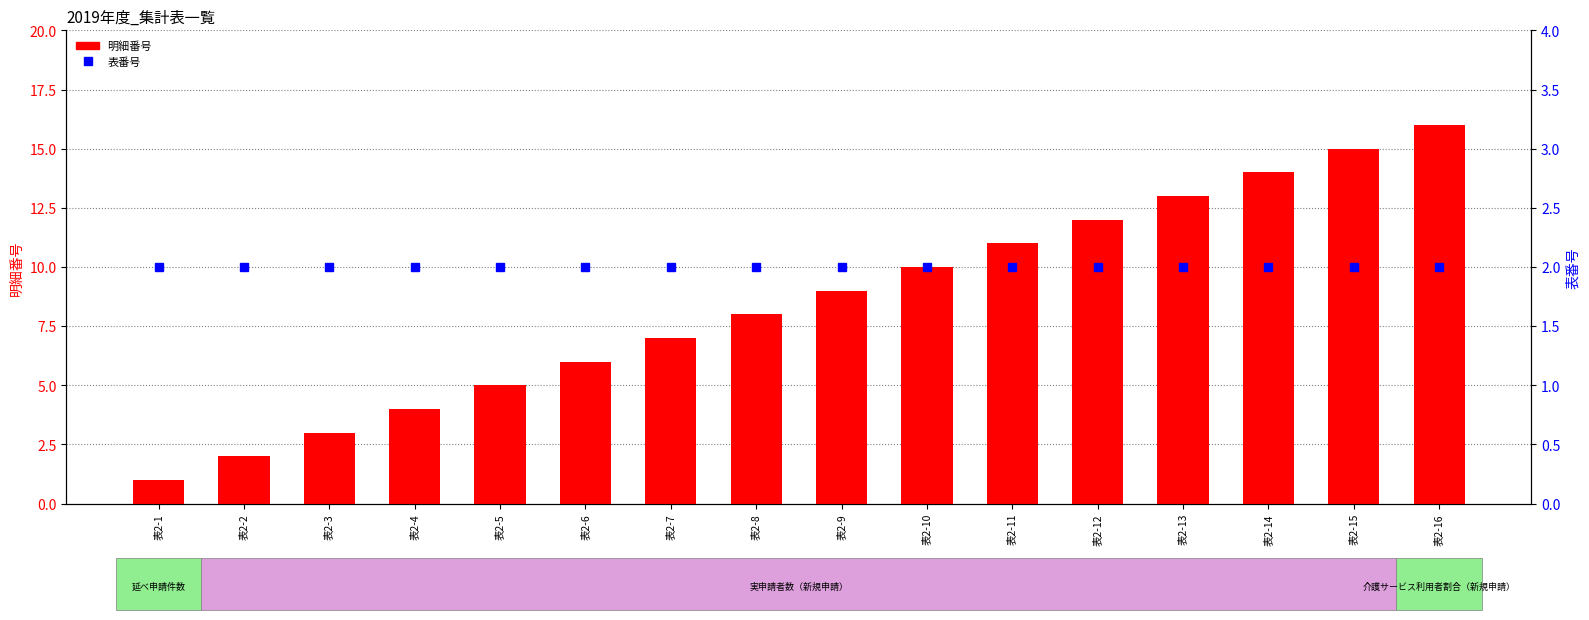

What are all the series names shown in the legend?

明細番号, 表番号